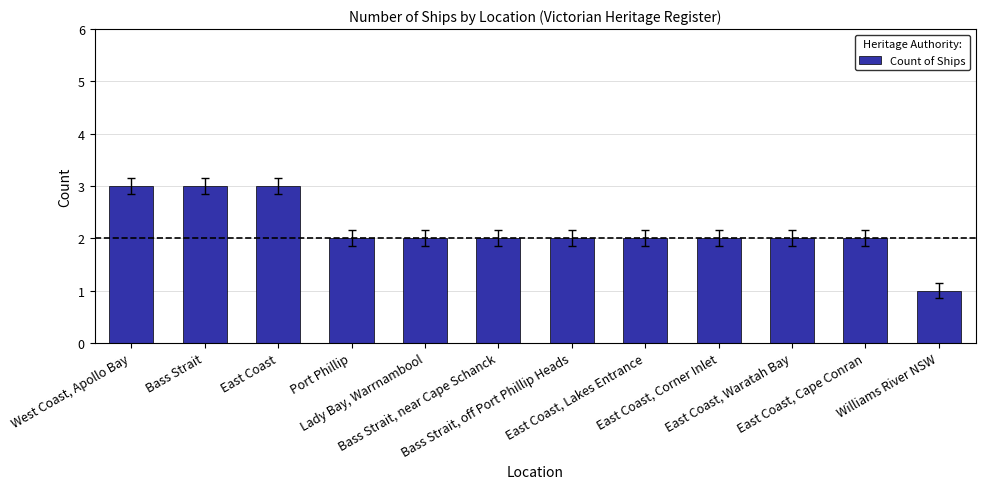

How many distinct data groups are displayed?

1